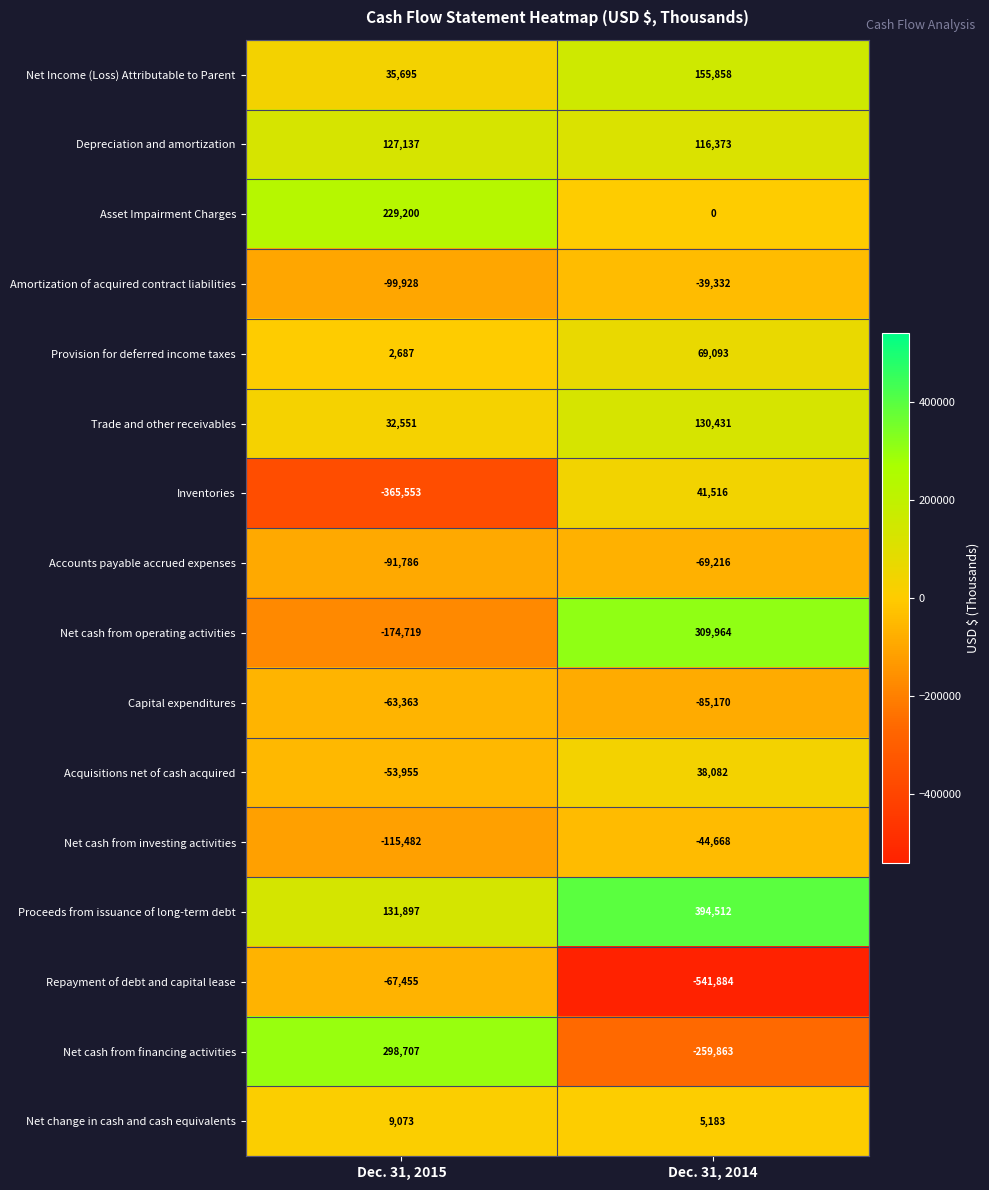

At which category does the chart reach its peak across all series?

Dec. 31, 2014